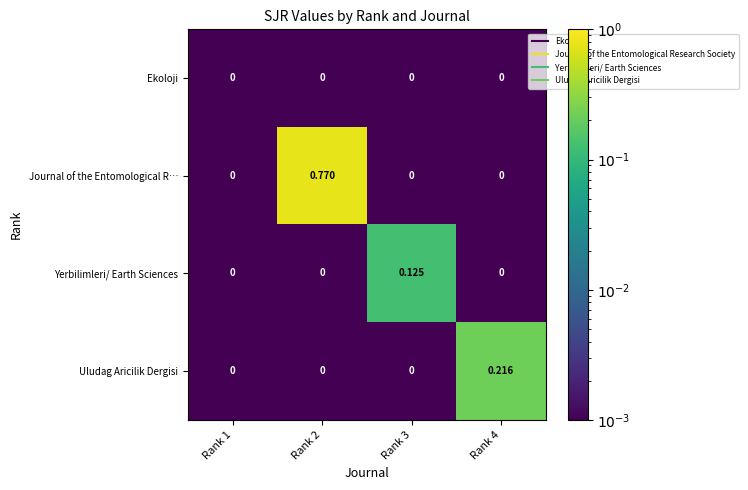

Which series changed the most between Rank 2 and Rank 4?

Journal of the Entomological R…